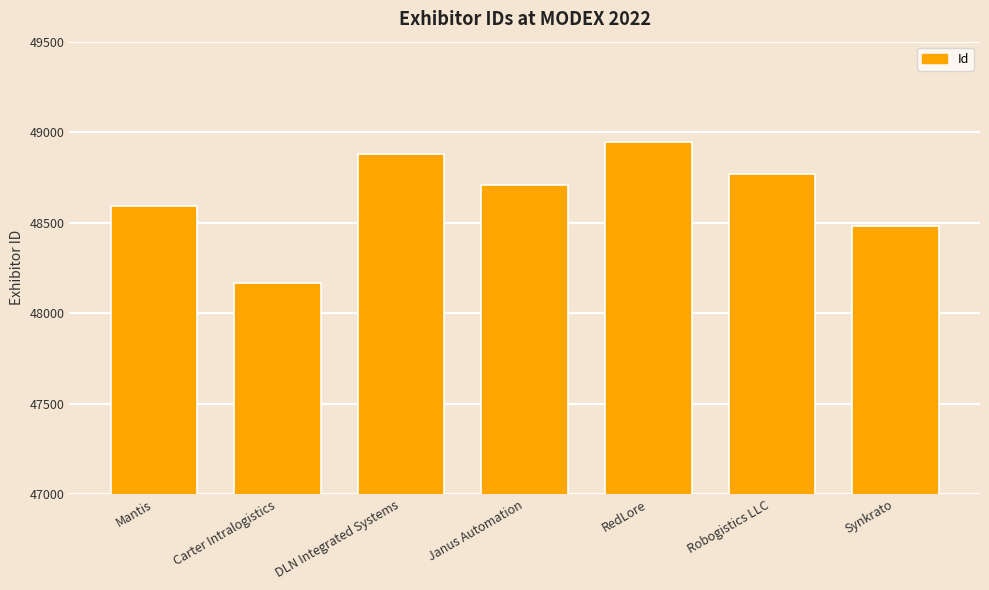

What is the ratio of the value at Janus Automation to the value at Robogistics LLC?

1.0